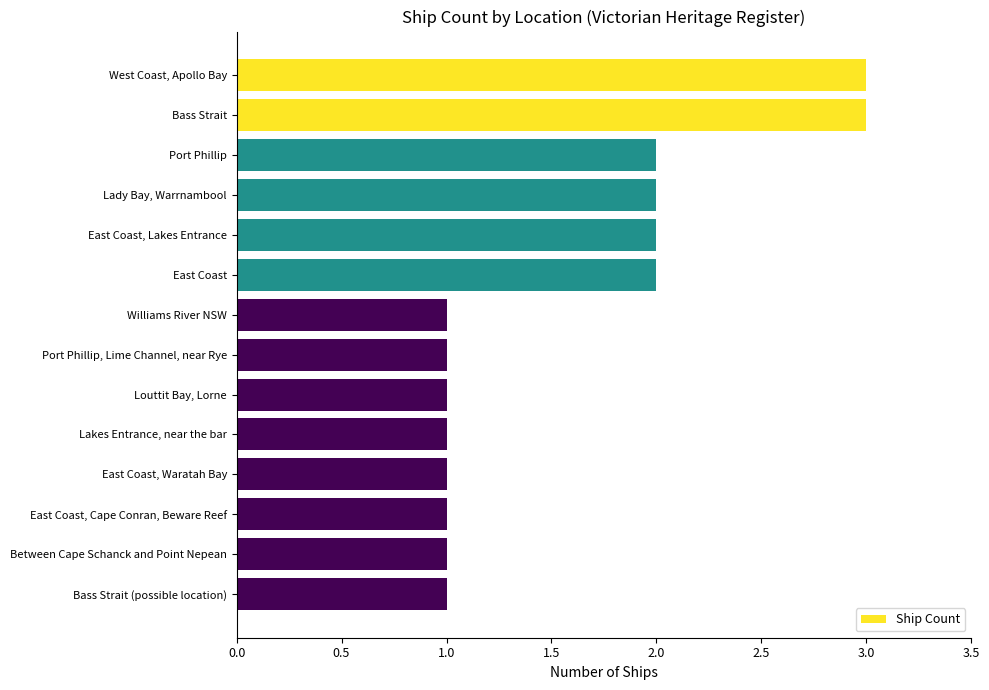

What is the label of the 7th bar from the top?

Williams River NSW